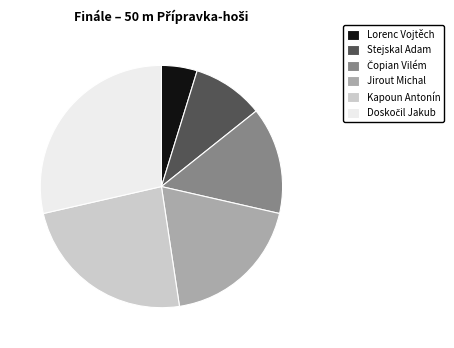

Which category has the smallest portion of the pie?

Lorenc Vojtěch